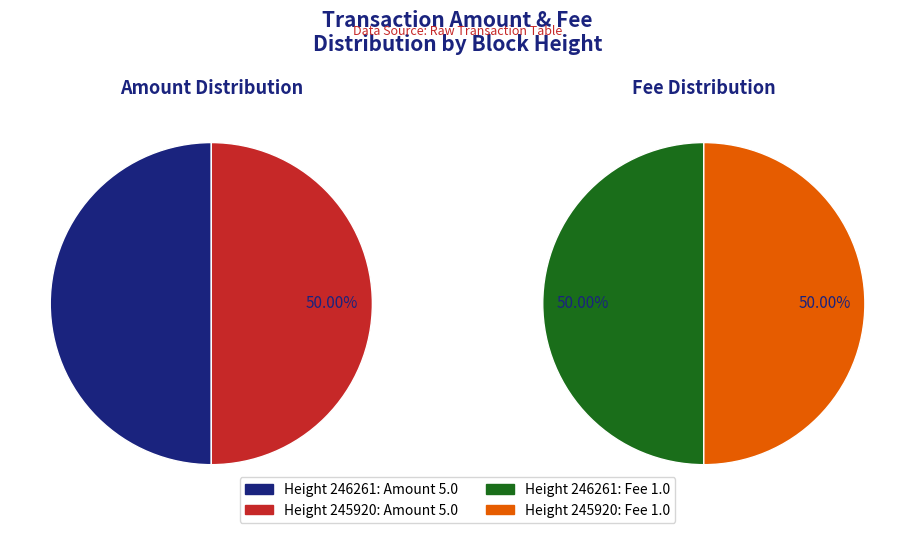

Is 246261 the majority of the pie?

No